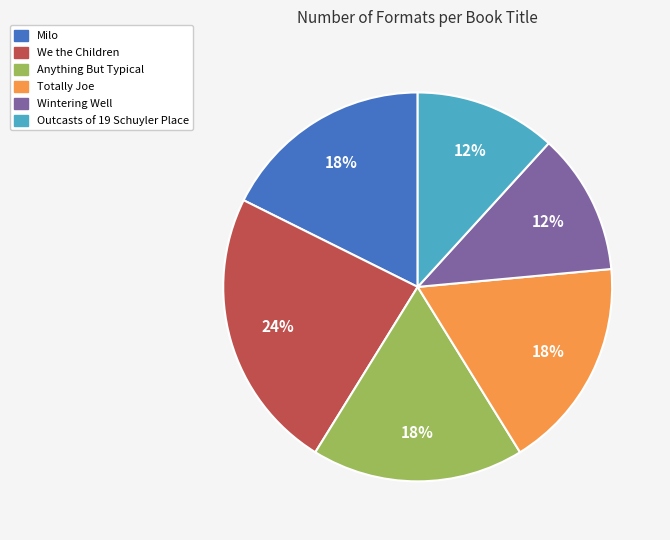

How many segments does this pie chart have?

6